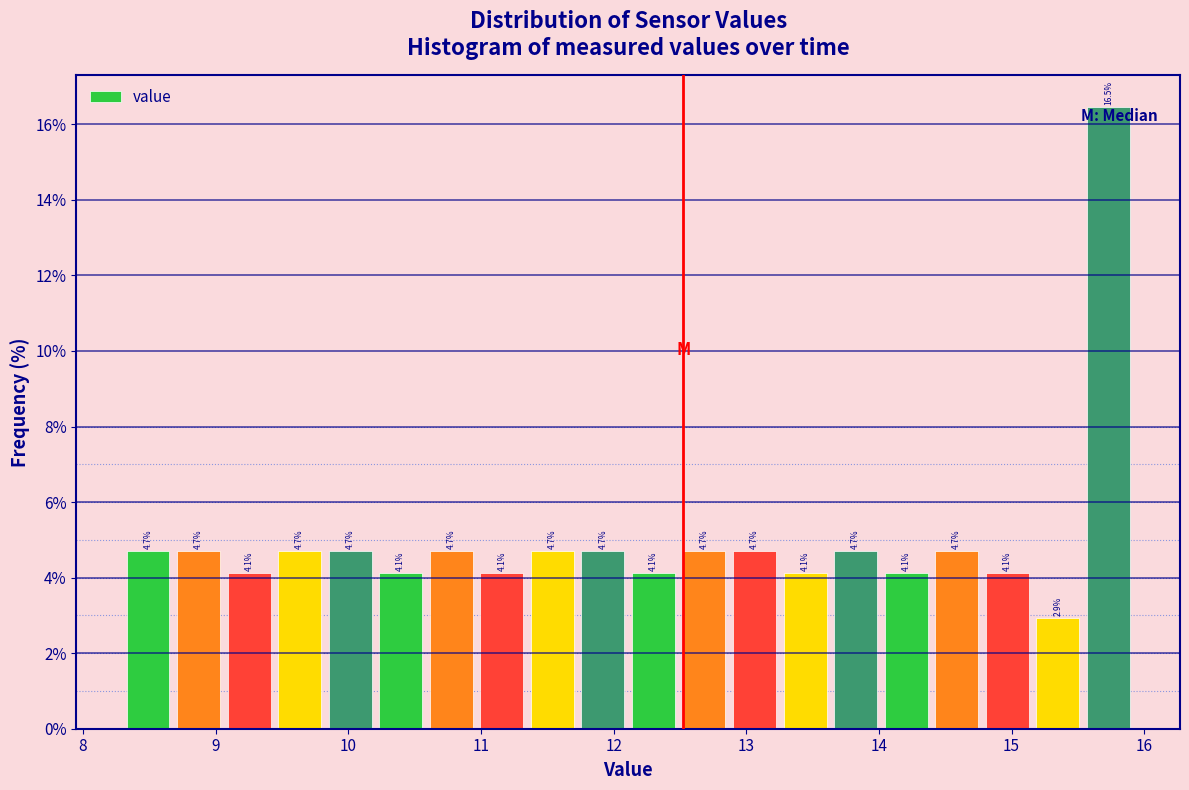

Read against the x-axis, roughly where is the centre of the tallest bar?

15.7